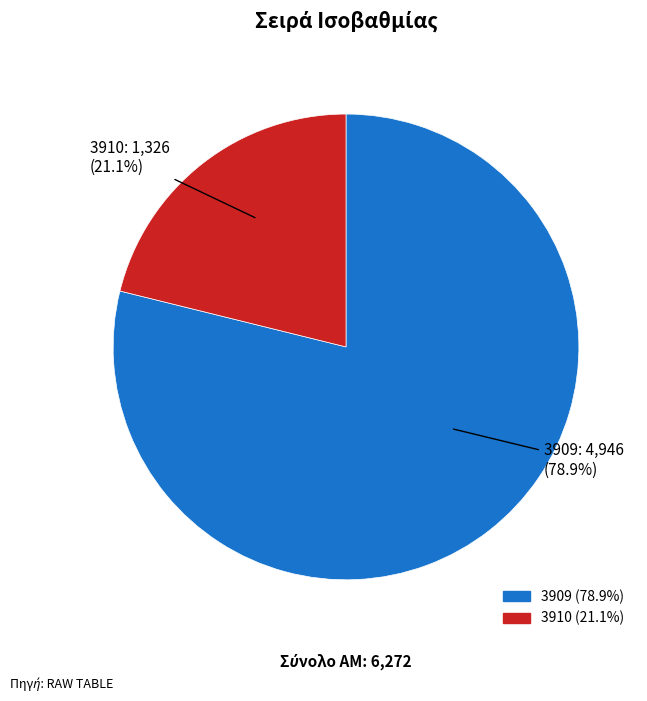

To the nearest percent, what percentage of the pie is 3909?

79%